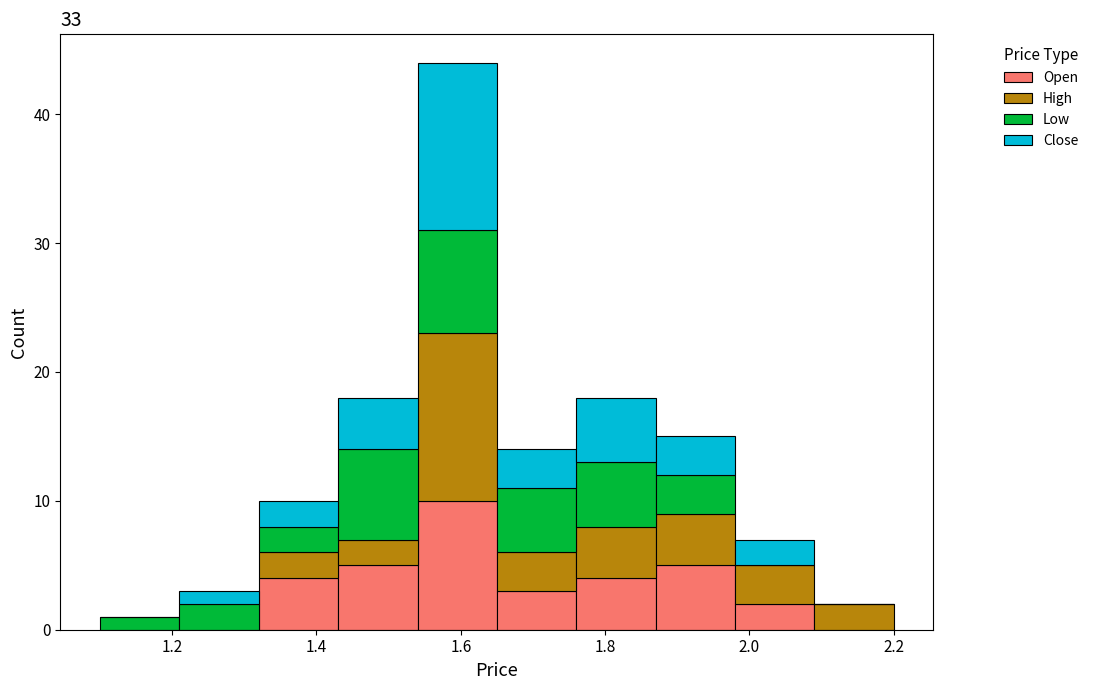

Which range on the x-axis has the tallest stacked bar (by total height)?

1.54 to 1.65